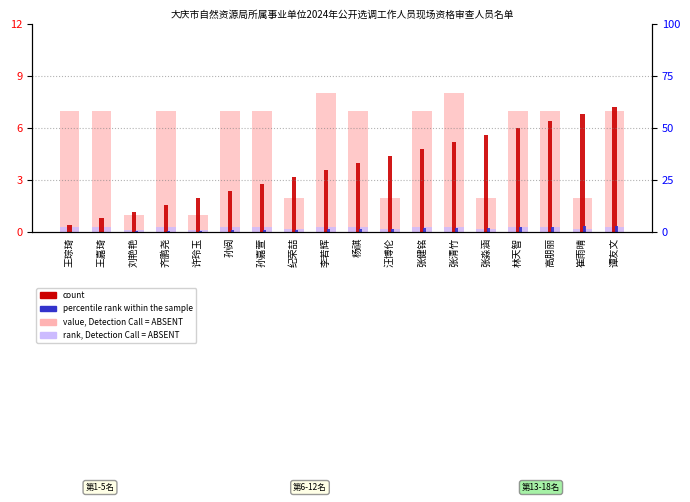

At how many categories does at least one series exceed 3?

16